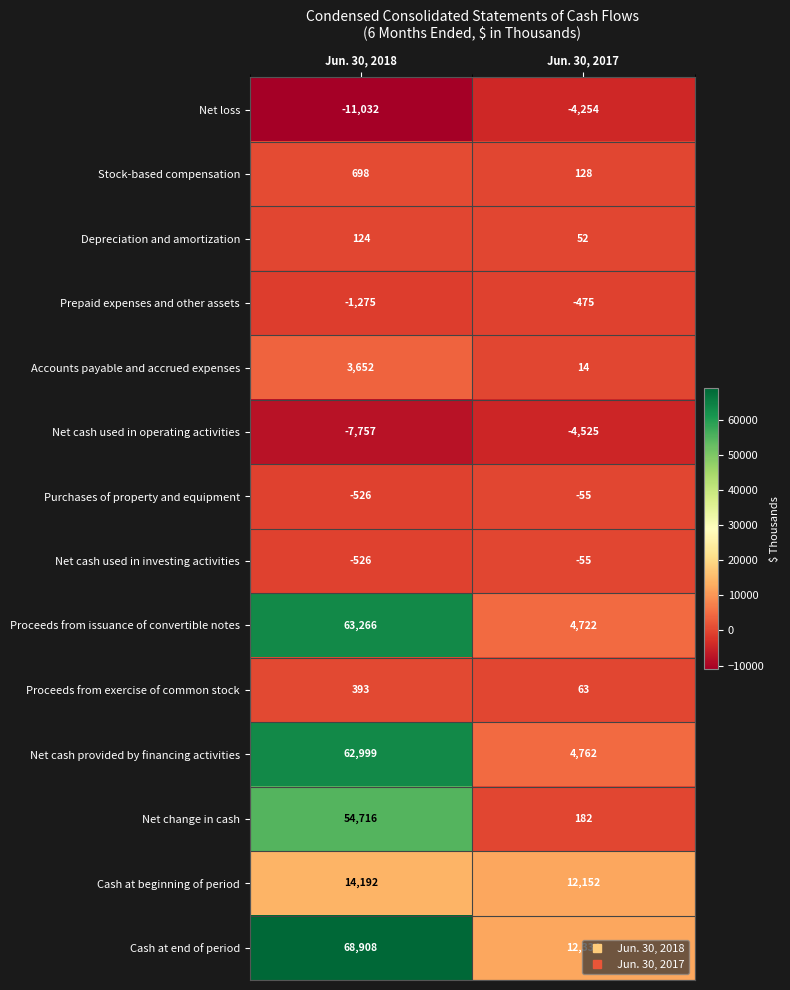

What is the average value of the Cash at end of period series?

40621